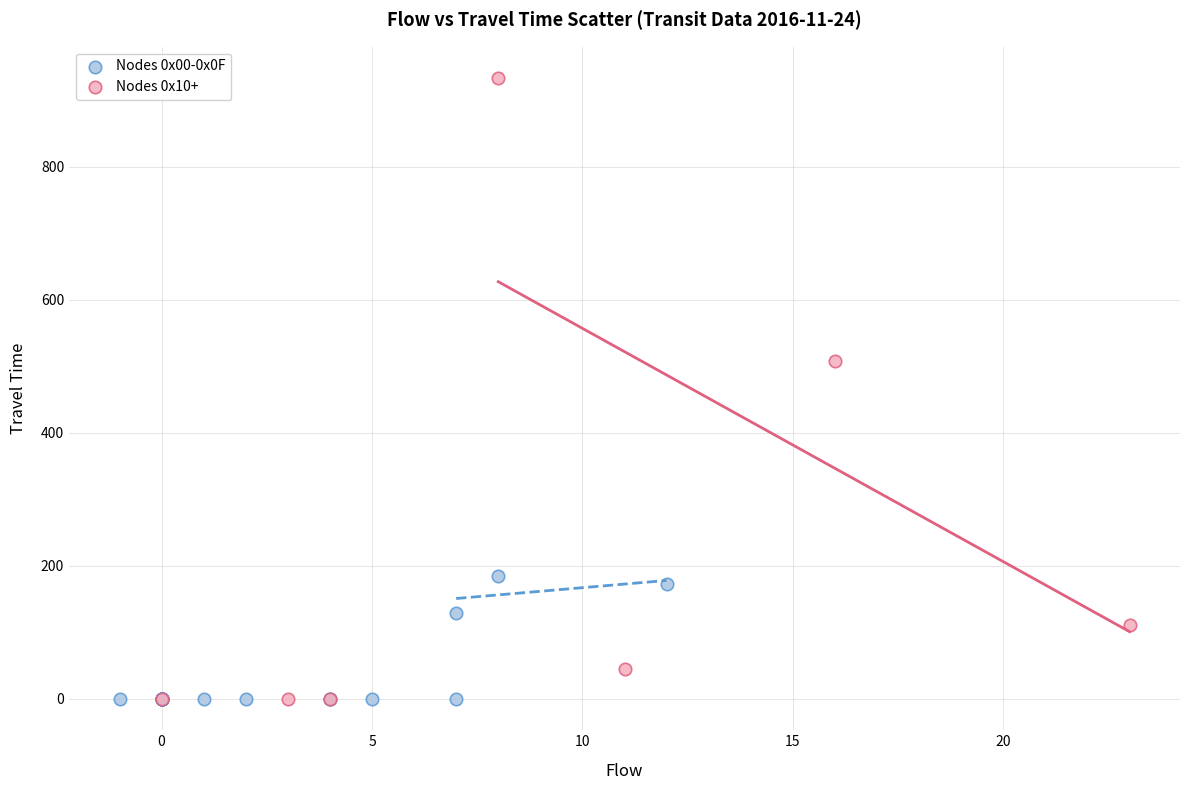

What are all the series names shown in the legend?

Nodes 0x00-0x0F, Nodes 0x10+